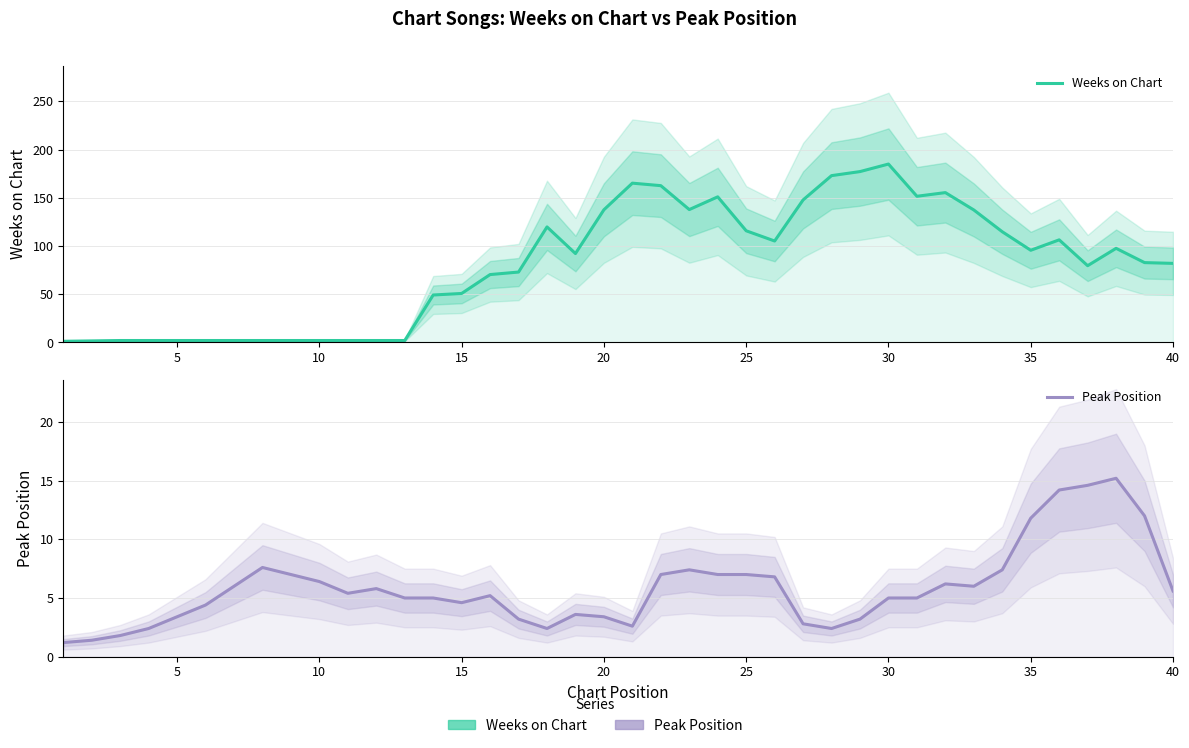

What is the greatest value displayed?

185.0